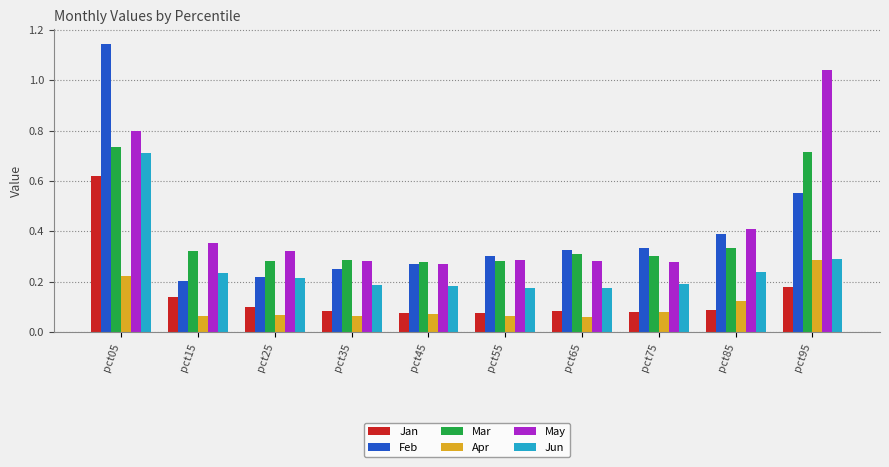

Is it true that May equals 0.3 at pct45?

True